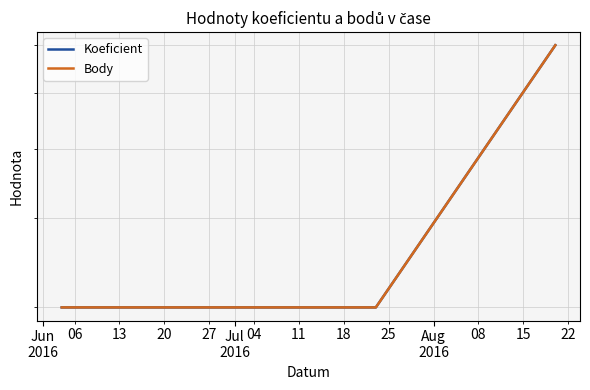

What is the sum of all Body values?

13